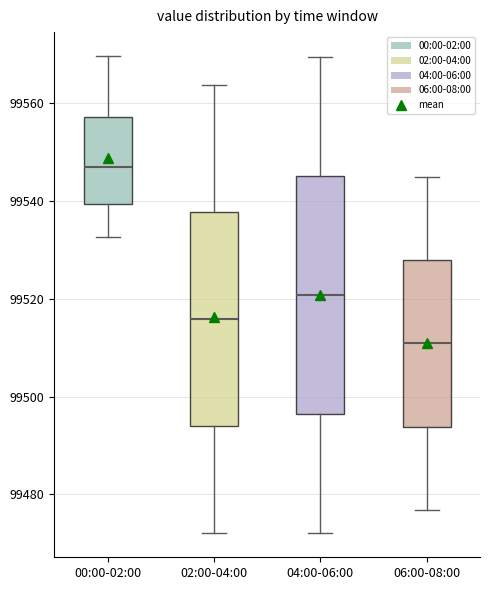

Which box is the tallest, from its lower edge to its upper edge?

04:00-06:00